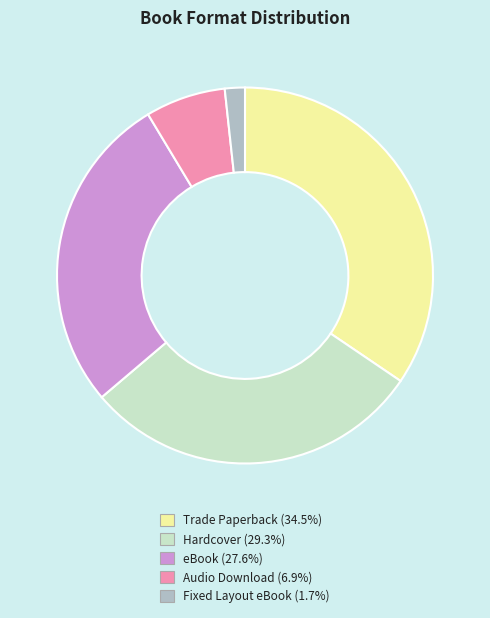

Is Audio Download the majority of the pie?

No